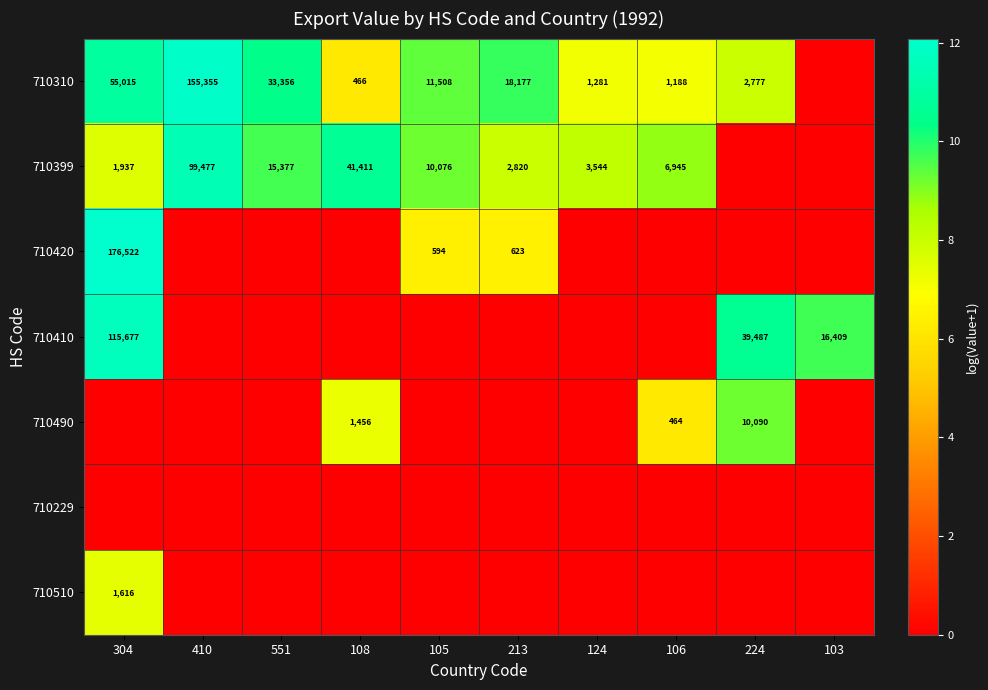

Is the value of 710420 at 304 greater than the value of 710310 at 108?

Yes